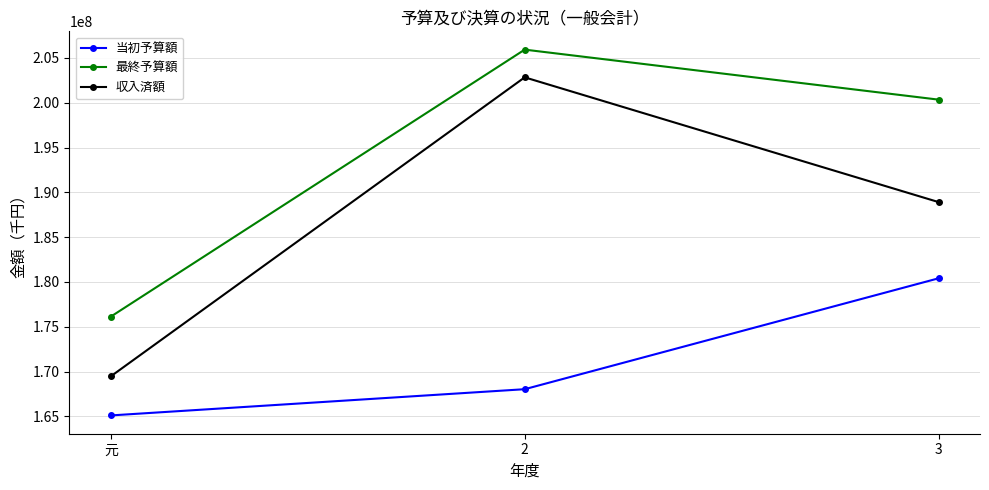

Rank the series at 2 from lowest to highest value.

当初予算額, 収入済額, 最終予算額